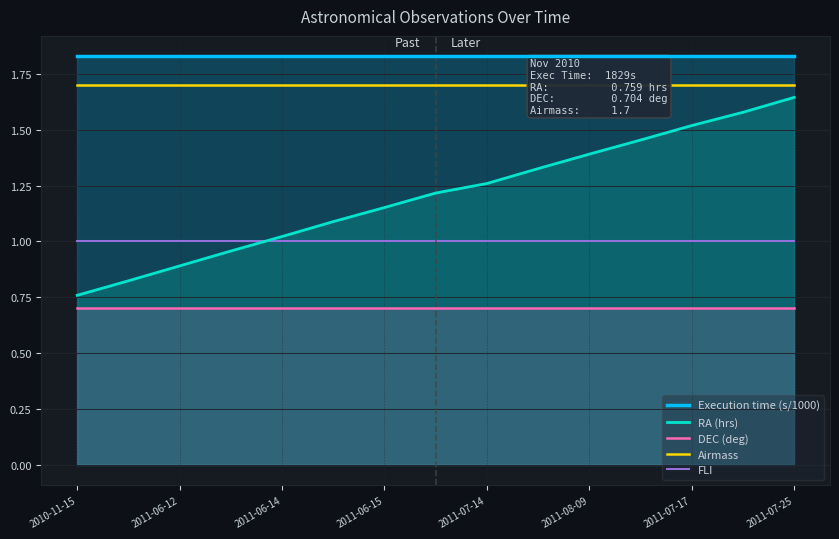

True or false: RA (hrs) and DEC (deg) cross at least once.

False